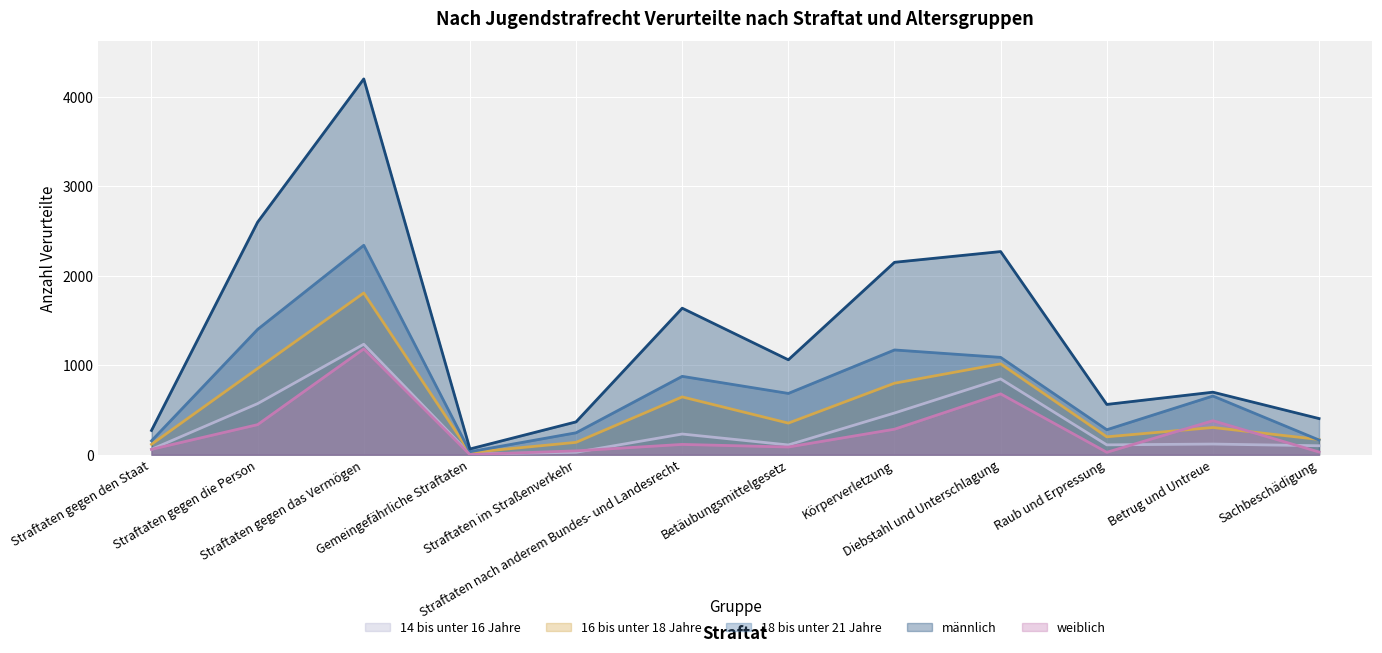

Where is the first local maximum for 16 bis unter 18 Jahre?

Straftaten gegen das Vermögen